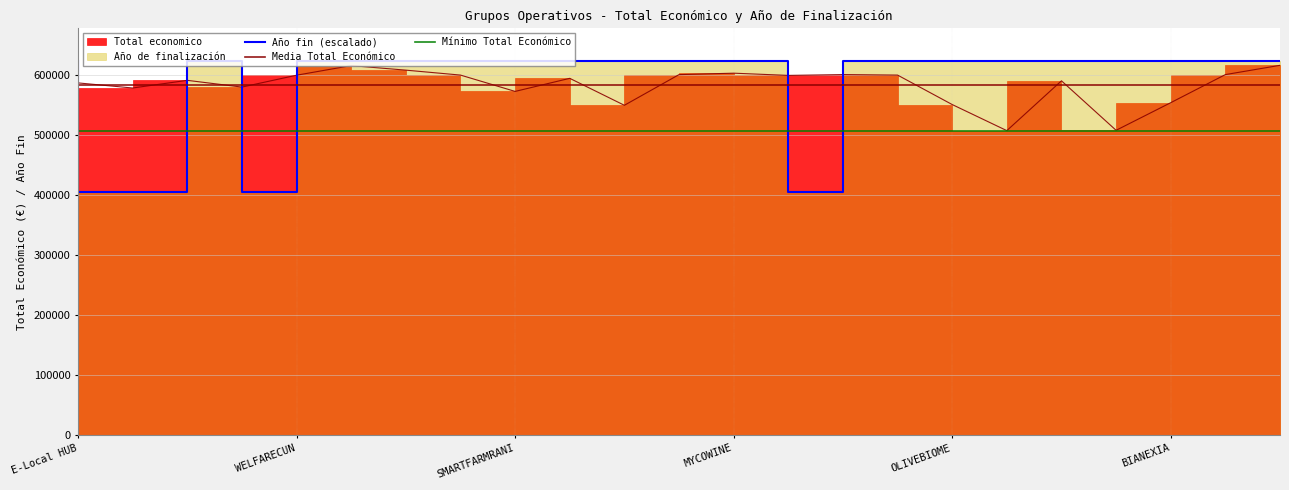

What is the minimum value shown in the chart?

405362.4